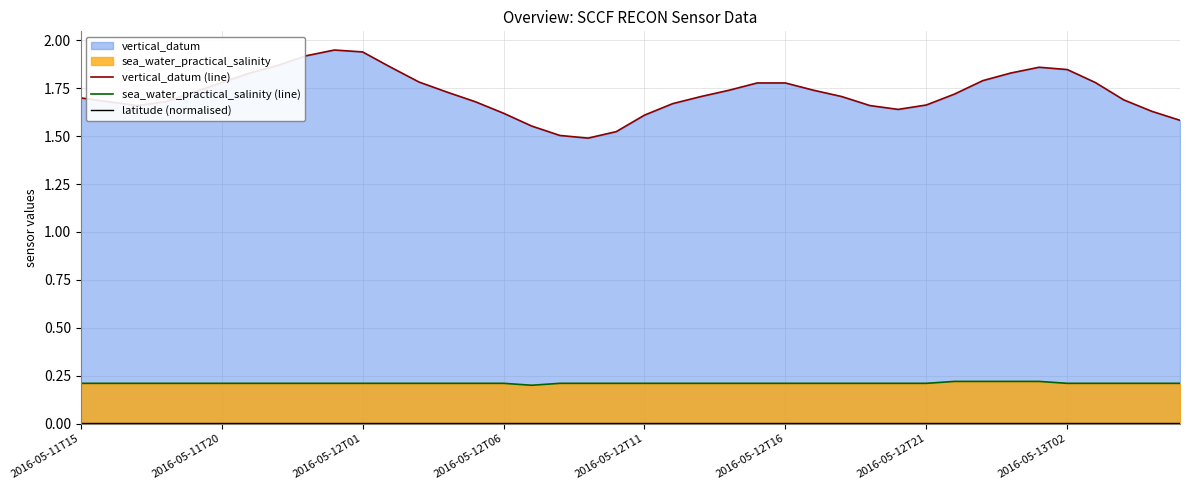

True or false: sea_water_practical_salinity (line) and vertical_datum (line) intersect in this chart.

False